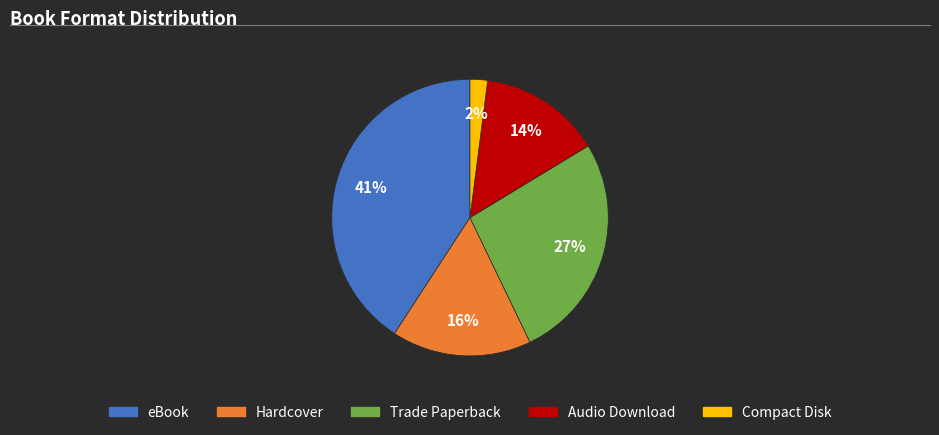

Rank the categories by value from lowest to highest.

Compact Disk, Audio Download, Hardcover, Trade Paperback, eBook